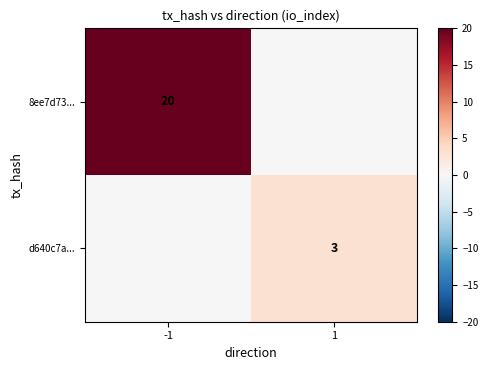

True or false: d640c7a... has a value of 3 at 1.

True